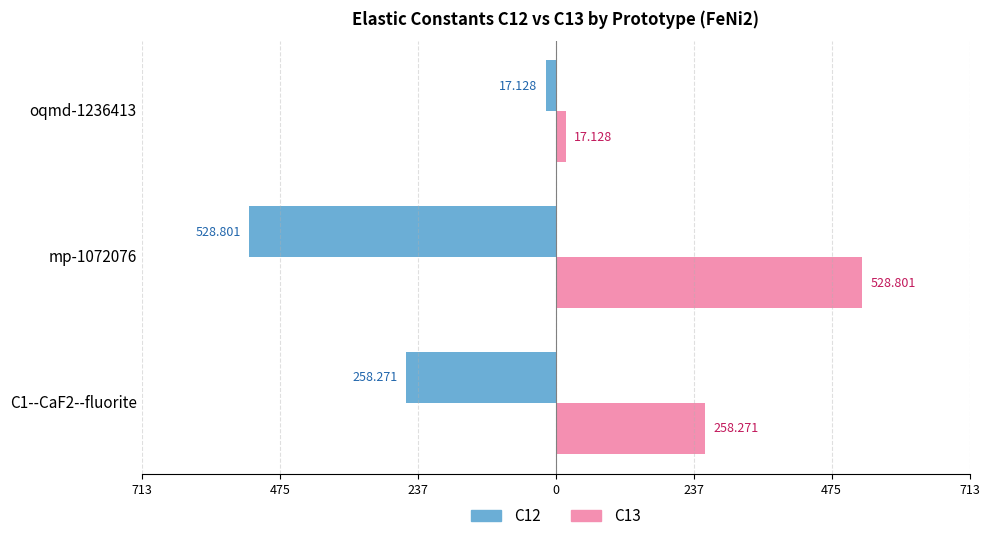

What is the difference between the maximum and minimum values in the C13 series?

511.7